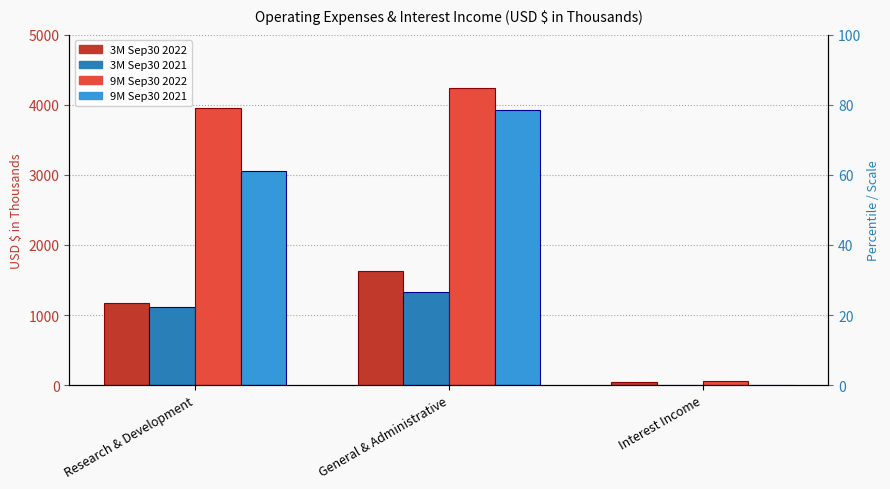

Which series changed the most between General & Administrative and Interest Income?

9M Sep30 2022